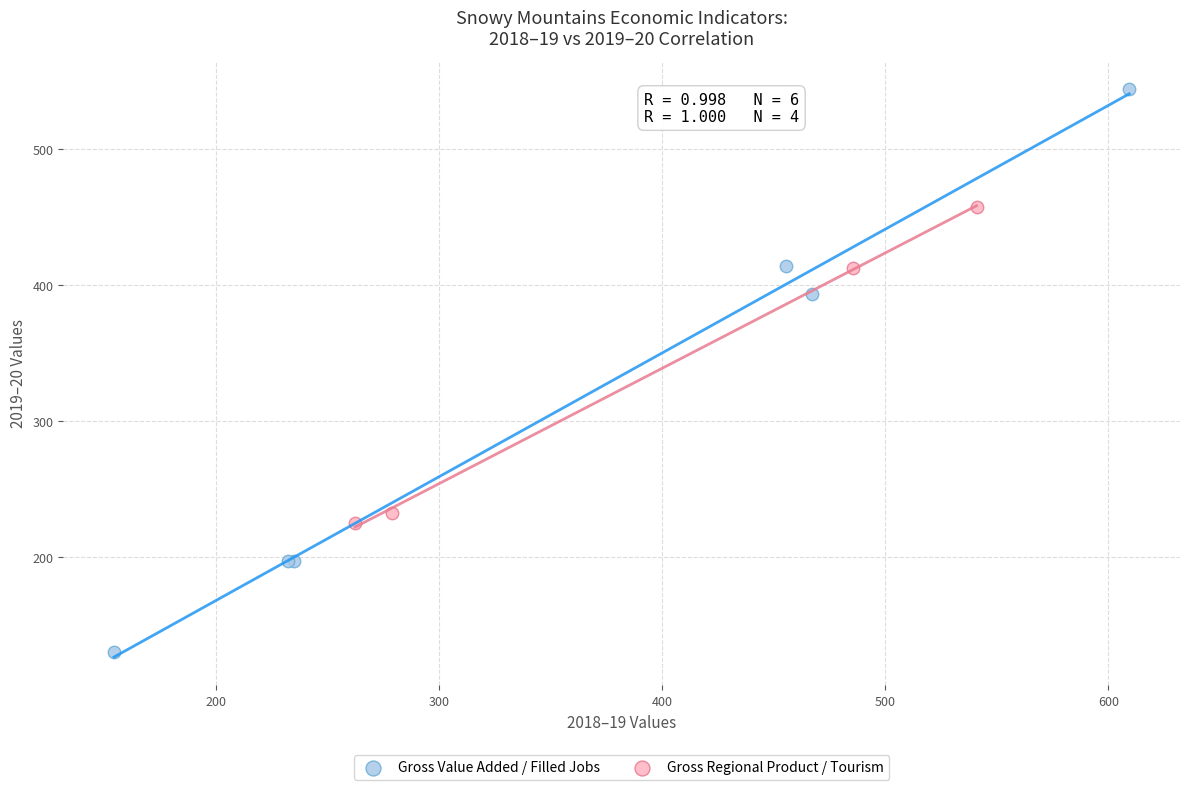

Which series has the widest spread of Y values?

Gross Value Added / Filled Jobs